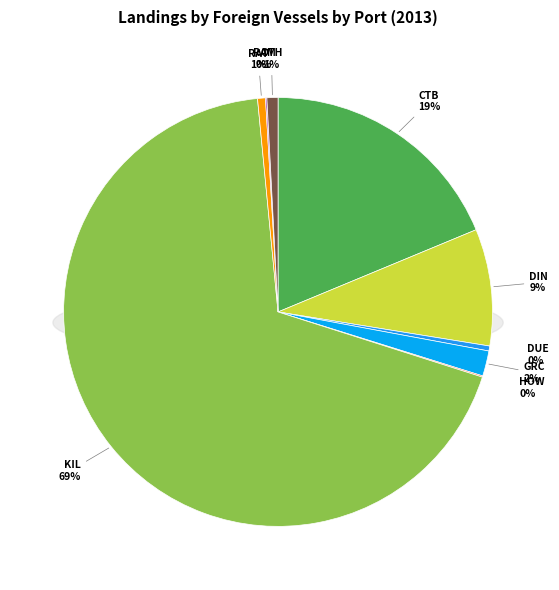

What is the change in value from Dunmore East to Rathmullan?

+170